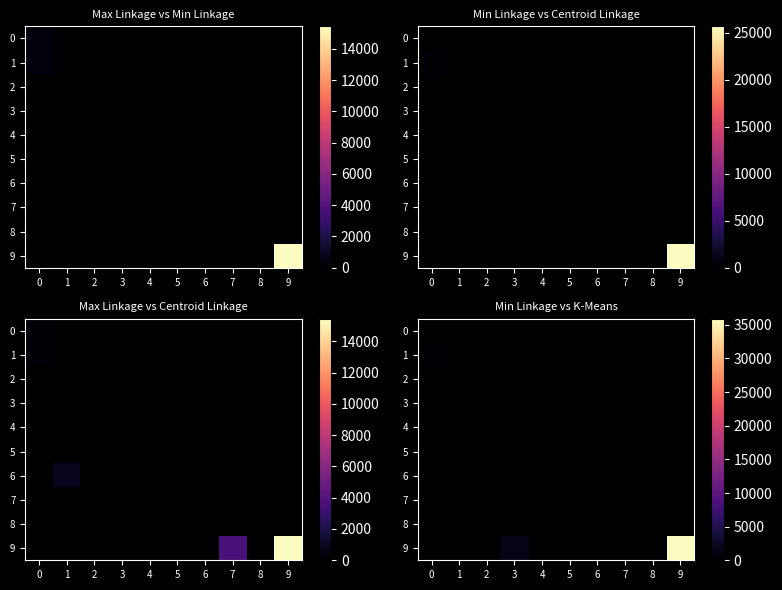

Rank the series at 9 from lowest to highest value.

0, 1, 2, 3, 4, 5, 6, 7, 8, 9